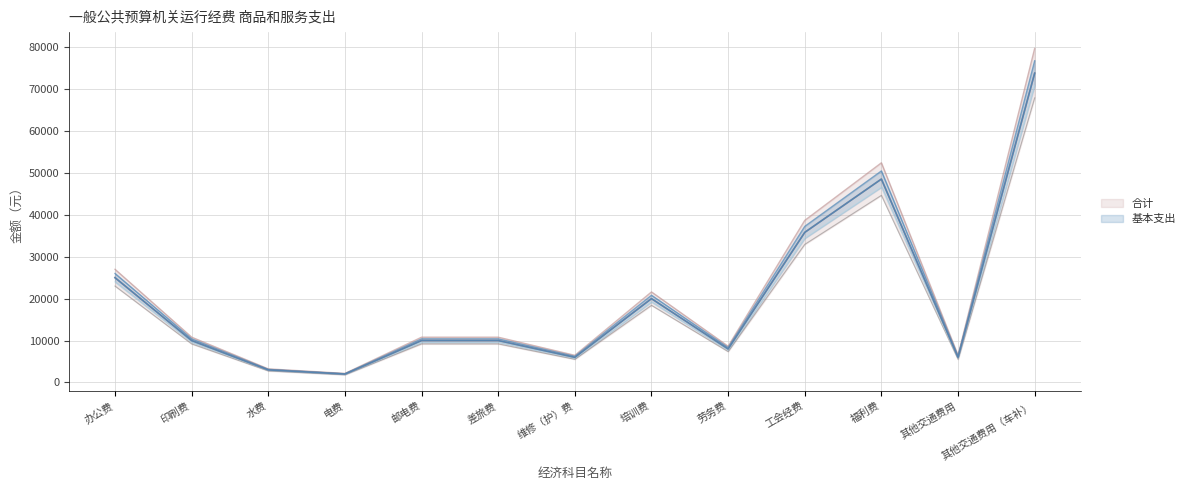

Reading right to left, what are all the values shown in this chart?

合计: 67896.0	5520.0	44646.1	32942.4	7360.0	18400.0	5520.0	9200.0	9200.0	1840.0	2760.0	9200.0	23000.0
基本支出: 76752.0	6240.0	50469.6	37239.2	8320.0	20800.0	6240.0	10400.0	10400.0	2080.0	3120.0	10400.0	26000.0